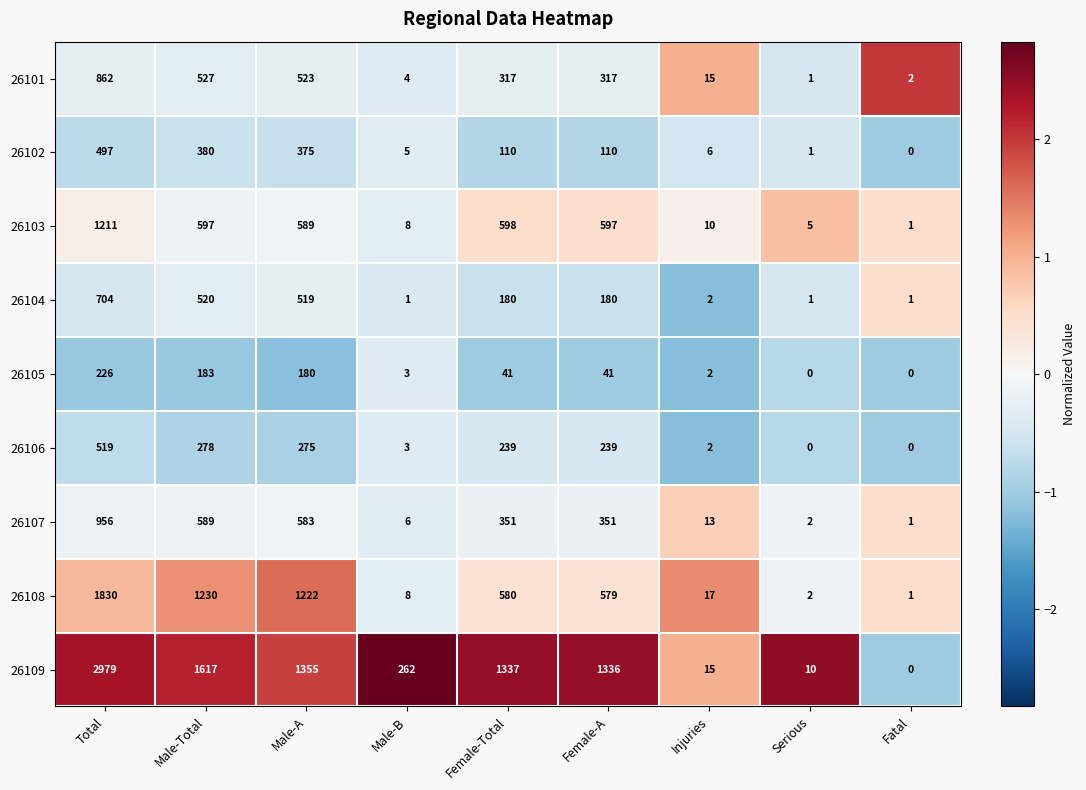

Which series has the largest total across all categories?

26109